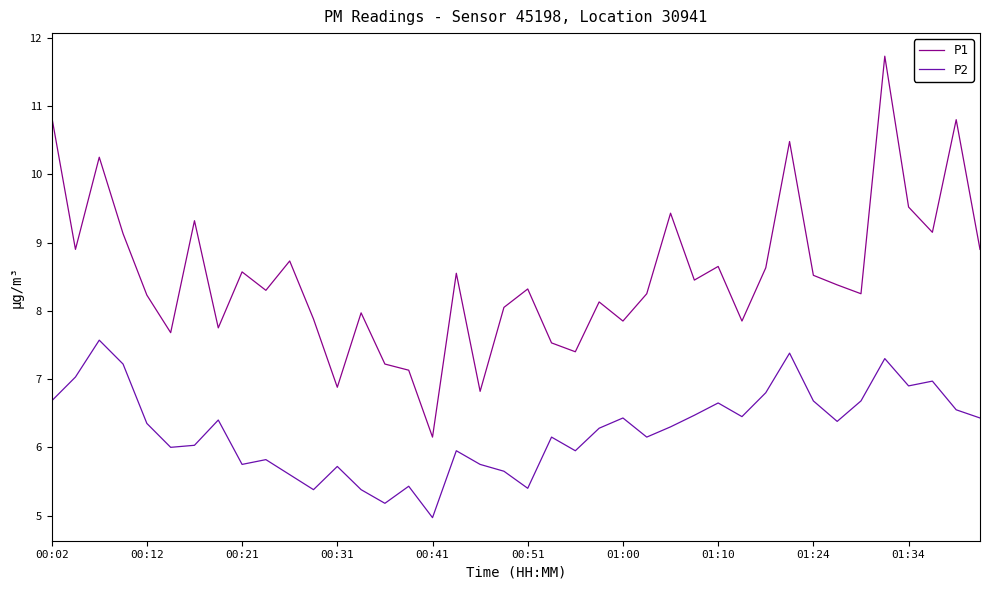

What is the difference between the maximum and minimum values in the P2 series?

2.6